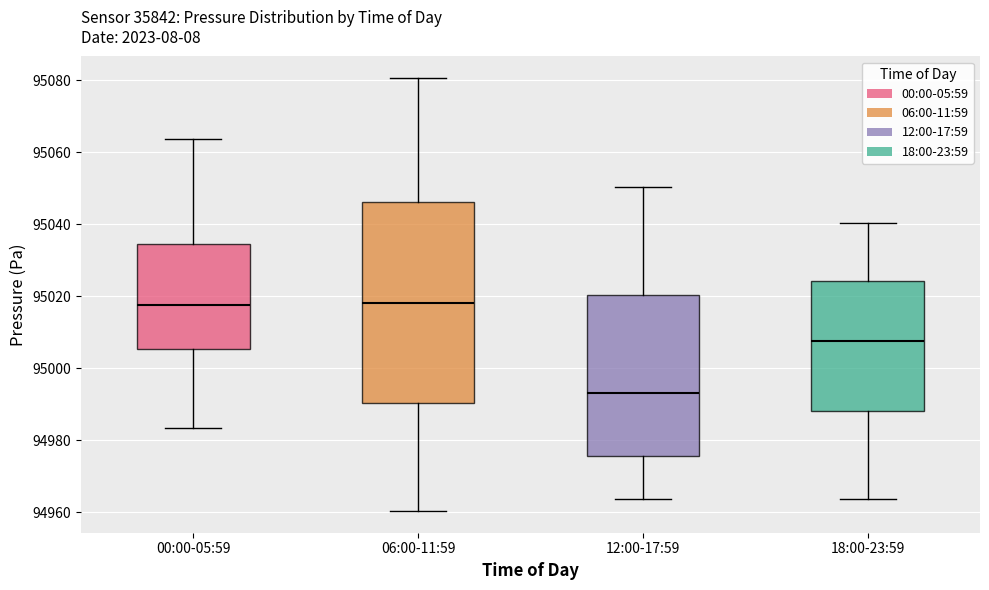

Where is the lower edge of the box for 12:00-17:59 on the y-axis? The values are not printed on the chart, so give them approximately, as read against the axis.

94976